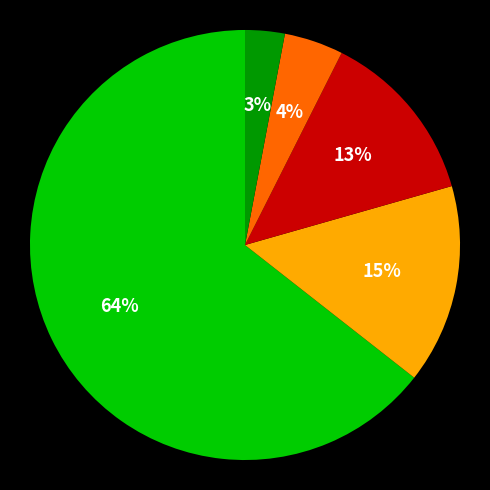

To the nearest percent, what is the average slice percentage?

20%